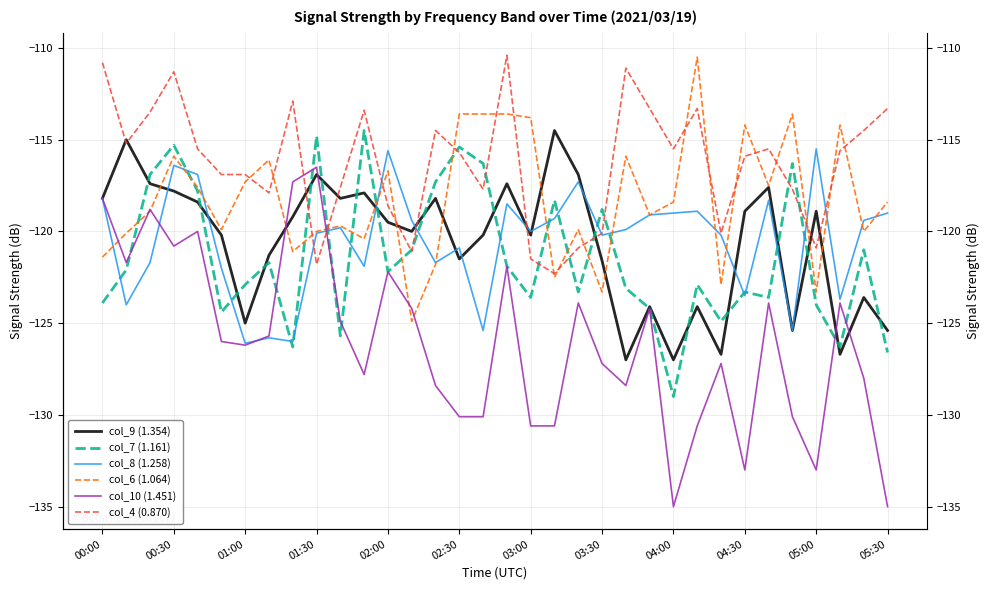

Reading left to right, extract all data points from this chart.

col_9 (1.354): -118.2	-115.0	-117.4	-117.8	-118.4	-120.2	-125.0	-121.3	-119.2	-116.9	-118.2	-117.9	-119.5	-120.0	-118.2	-121.5	-120.2	-117.4	-120.2	-114.5	-116.9	-121.6	-127.0	-124.1	-127.0	-124.1	-126.7	-118.9	-117.6	-125.4	-118.9	-126.7	-123.6	-125.4
col_7 (1.161): -123.9	-122.1	-116.9	-115.3	-117.8	-124.4	-122.9	-121.7	-126.3	-114.8	-125.7	-114.5	-122.2	-121.0	-117.3	-115.4	-116.3	-121.9	-123.6	-118.3	-123.3	-118.8	-123.1	-124.2	-129.0	-122.9	-124.9	-123.3	-123.6	-116.3	-124.0	-126.3	-121.0	-126.6
col_8 (1.258): -118.2	-124.0	-121.7	-116.4	-116.9	-122.0	-126.1	-125.8	-126.0	-120.1	-119.8	-121.9	-115.6	-119.4	-121.7	-120.9	-125.4	-118.5	-120.0	-119.3	-117.3	-120.2	-119.9	-119.1	-119.0	-118.9	-120.2	-123.5	-118.3	-125.4	-115.5	-123.7	-119.4	-119.0
col_6 (1.064): -121.4	-120.1	-118.9	-115.9	-117.6	-119.9	-117.3	-116.1	-121.1	-120.0	-119.7	-120.4	-116.7	-124.9	-121.8	-113.6	-113.6	-113.6	-113.8	-122.5	-119.9	-123.3	-115.9	-119.1	-118.4	-110.5	-122.9	-114.2	-117.5	-113.6	-123.3	-114.2	-120.0	-118.4
col_10 (1.451): -118.2	-121.7	-118.8	-120.8	-120.0	-126.0	-126.2	-125.7	-117.3	-116.5	-124.9	-127.8	-122.2	-124.2	-128.4	-130.1	-130.1	-121.9	-130.6	-130.6	-123.9	-127.2	-128.4	-124.2	-135.0	-130.6	-127.2	-133.0	-123.9	-130.1	-133.0	-123.9	-128.0	-135.0
col_4 (0.870): -110.8	-115.2	-113.5	-111.3	-115.5	-116.9	-116.9	-117.9	-112.9	-121.8	-117.6	-113.4	-118.6	-121.1	-114.5	-115.7	-117.7	-110.4	-121.5	-122.3	-120.9	-120.1	-111.1	-113.3	-115.5	-113.3	-120.1	-115.9	-115.5	-117.7	-120.9	-115.6	-114.5	-113.3